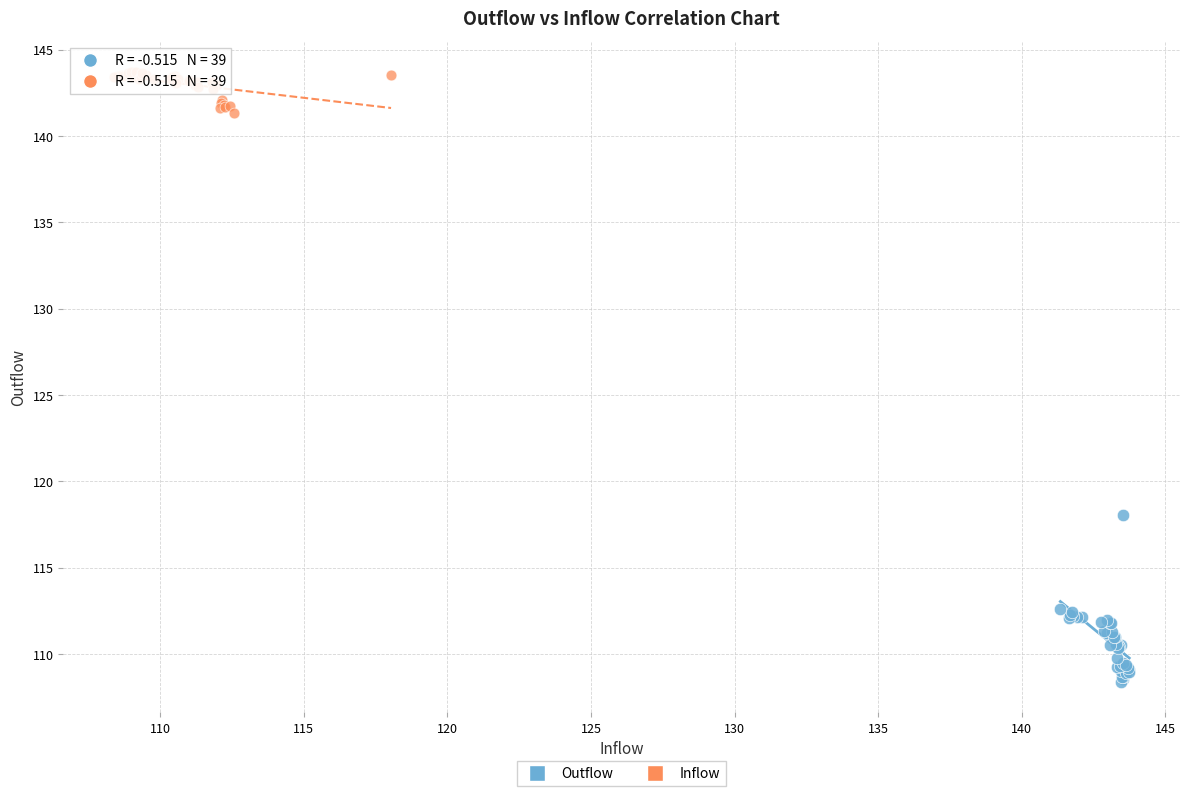

Which series reaches the minimum Y coordinate?

Outflow